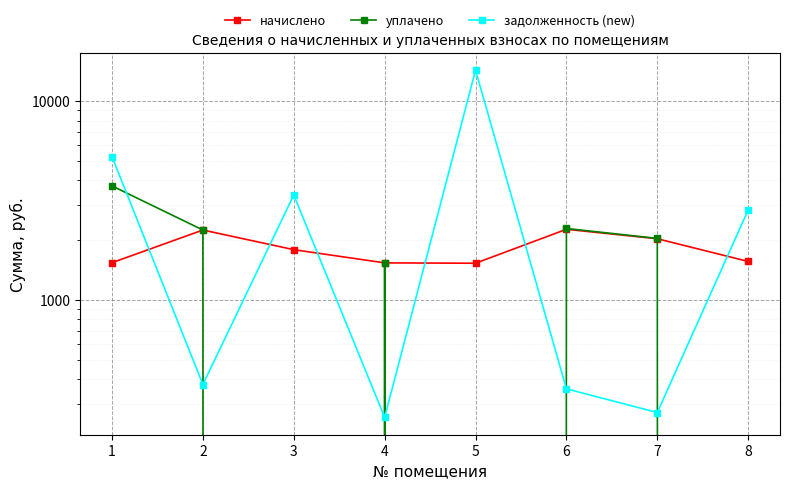

What is the value of the задолженность (new) point at the 3rd from the left?

3374.8